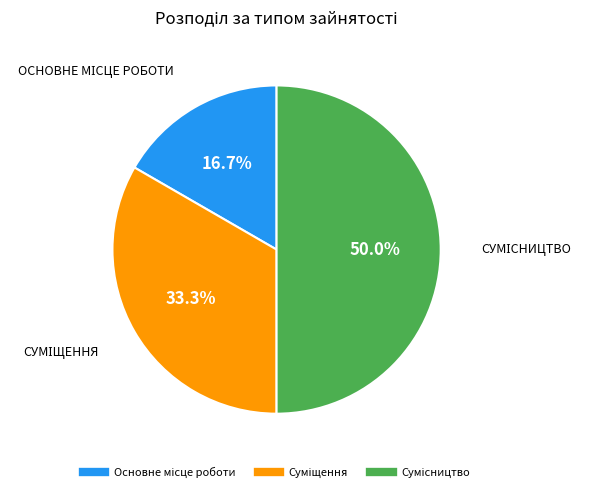

How many segments does this pie chart have?

3